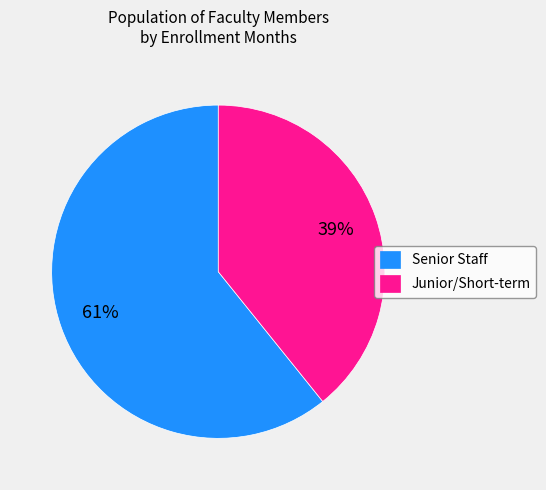

True or false: Junior/Short-term accounts for 39% of the total.

True